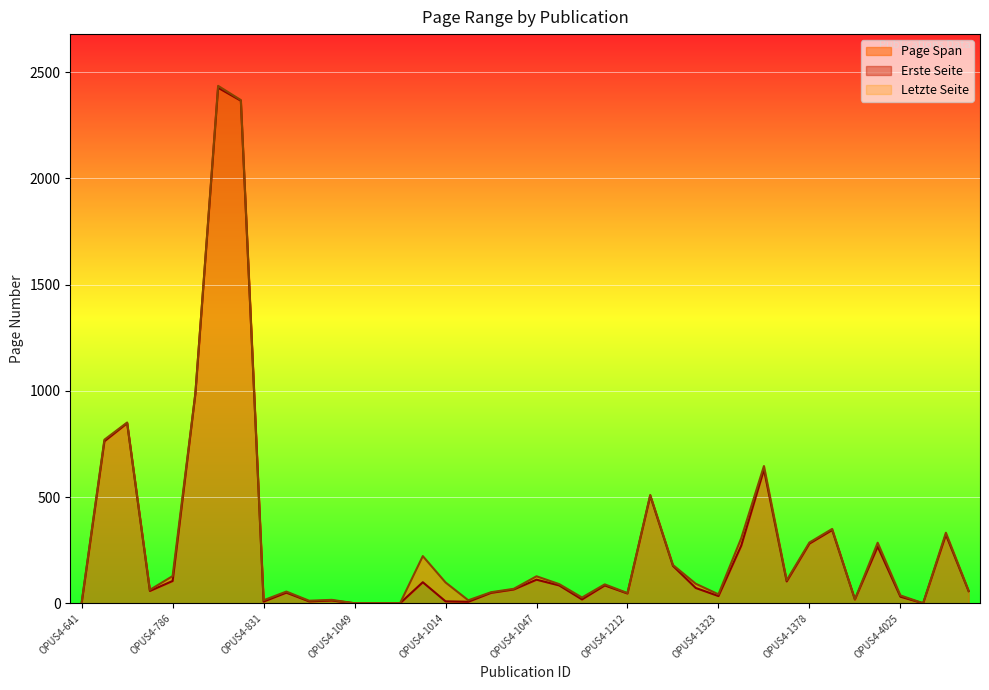

The value of Letzte Seite at OPUS4-1168 is 15. True or false?

False